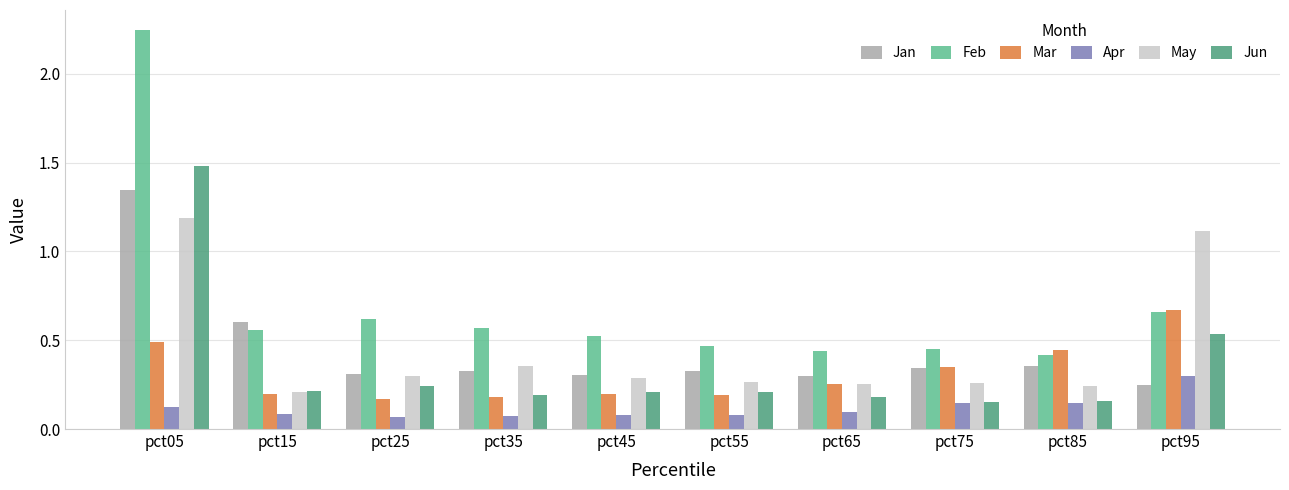

Which series has the largest range (max minus min)?

Feb